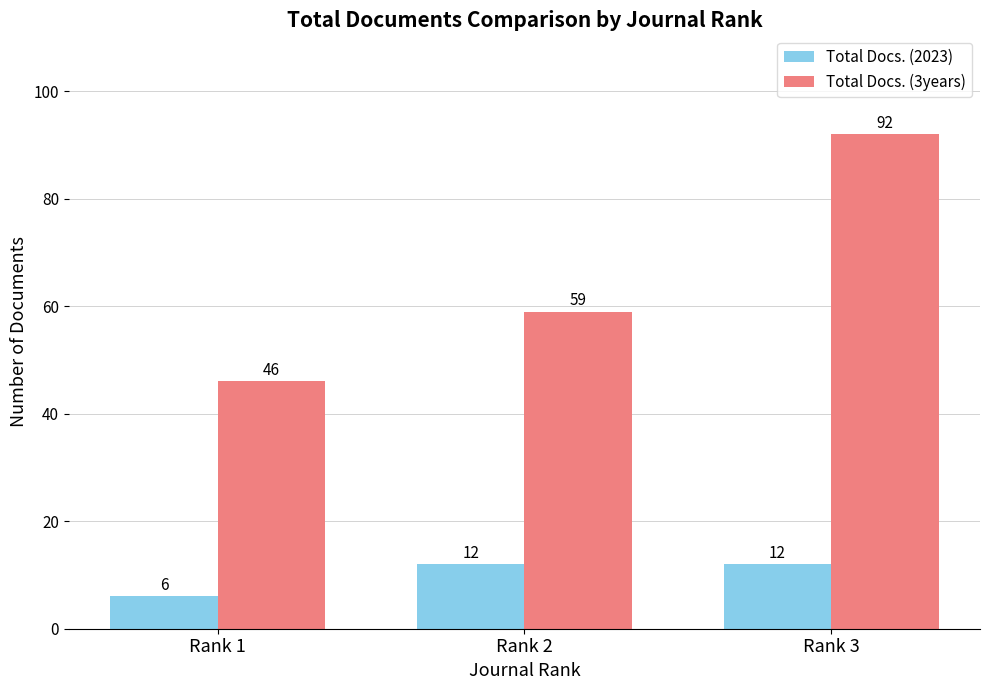

List the series in order of their peak value, highest first.

Total Docs. (3years), Total Docs. (2023)